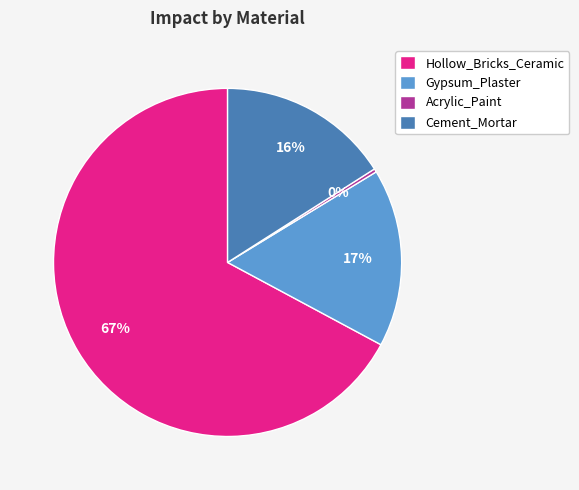

Count the number of slices in the pie.

4